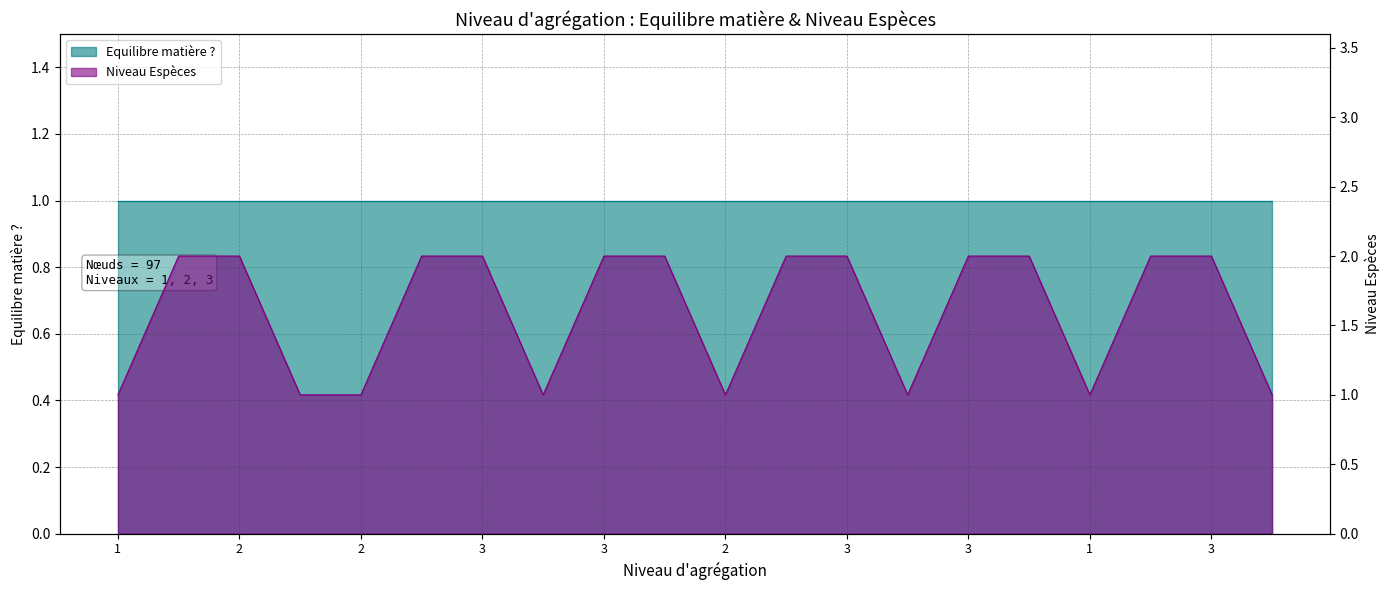

What is the difference between the maximum and minimum values?

1